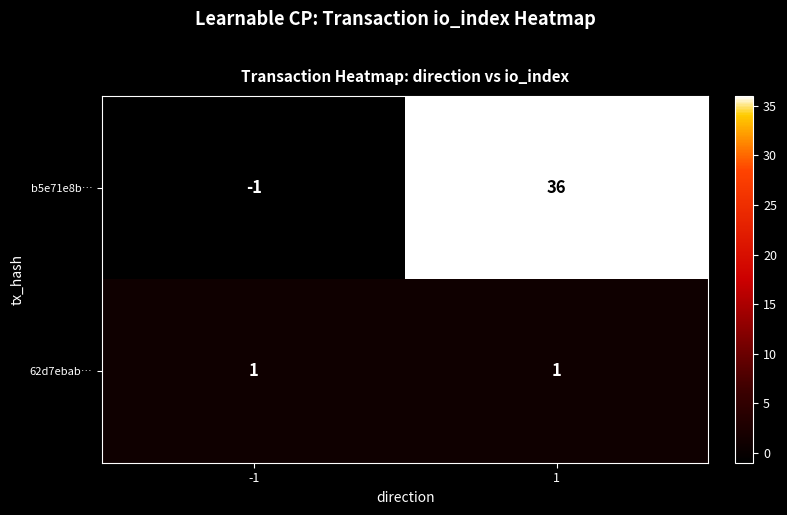

Which series has the widest spread of values?

b5e71e8b…